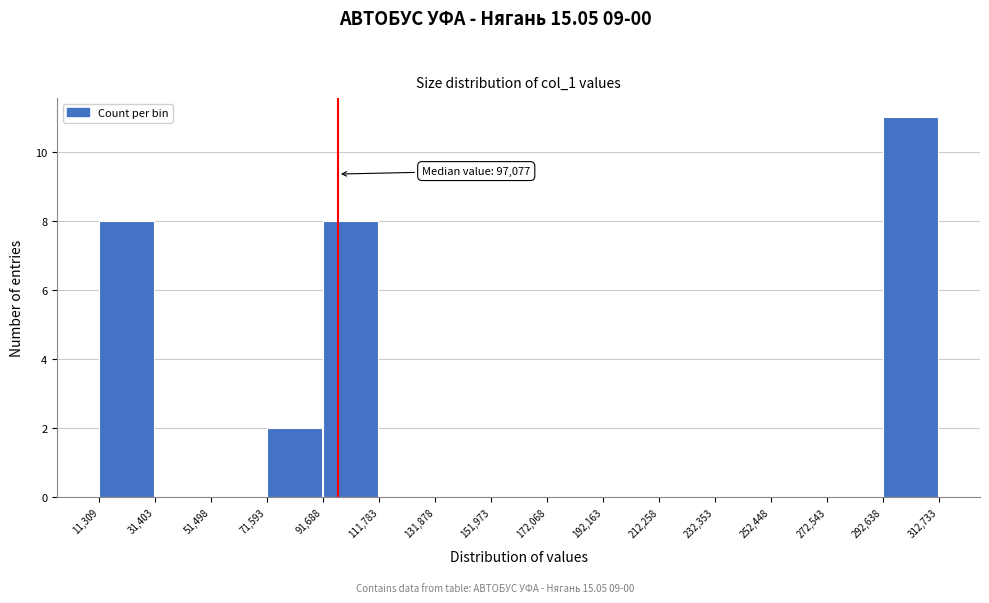

Over which range of the x-axis is the bar tallest?

292,638 to 312,733